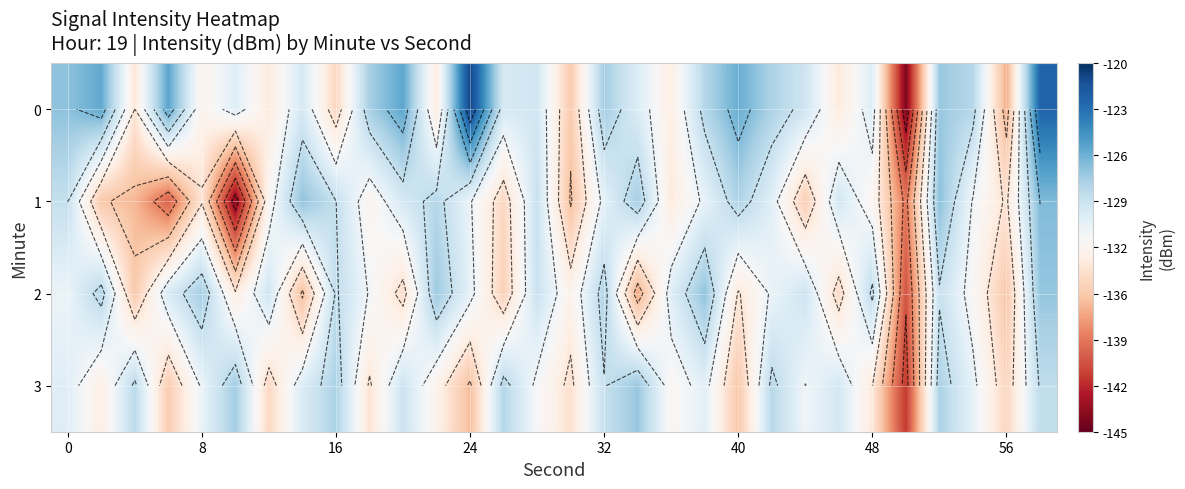

Which has a higher value, 48 or 56?

48